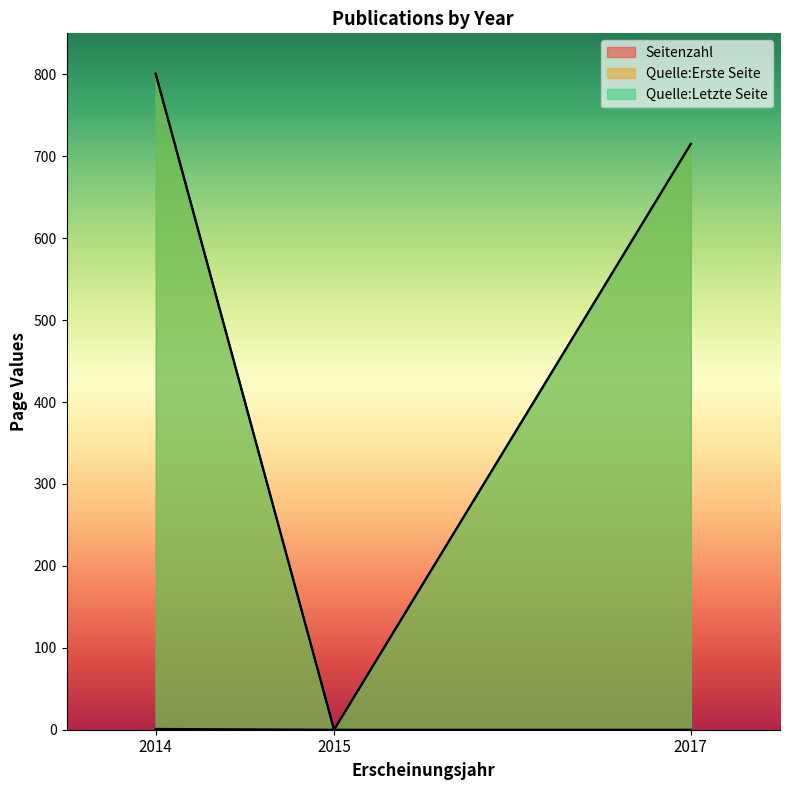

Reading right to left, extract all data points from this chart.

Seitenzahl: 2017=0	2015=0	2014=1
Quelle:Erste Seite: 2017=715	2015=0	2014=800
Quelle:Letzte Seite: 2017=715	2015=0	2014=801